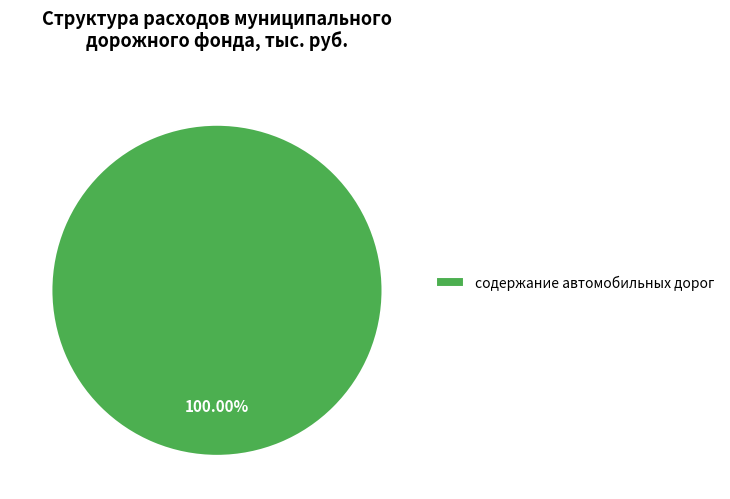

Which slice represents more than half of the pie?

содержание автомобильных дорог